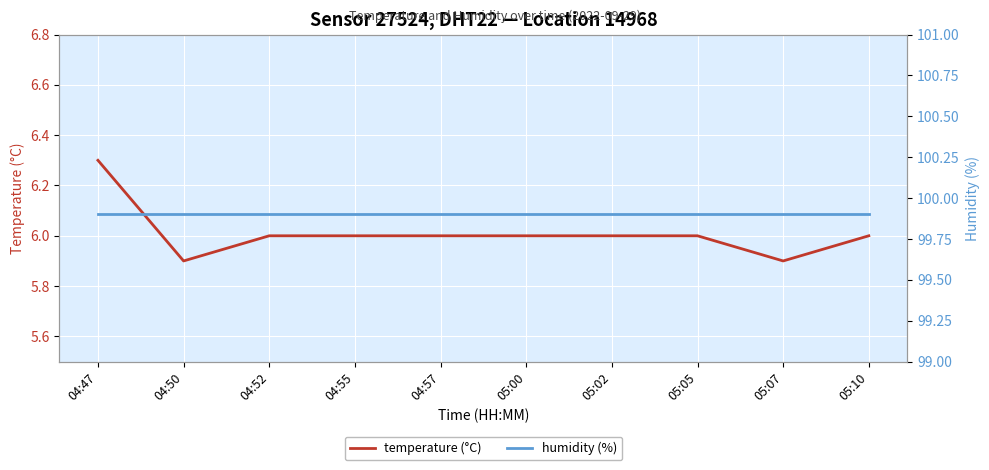

The value of humidity (%) at 04:52 is 99.9. True or false?

True